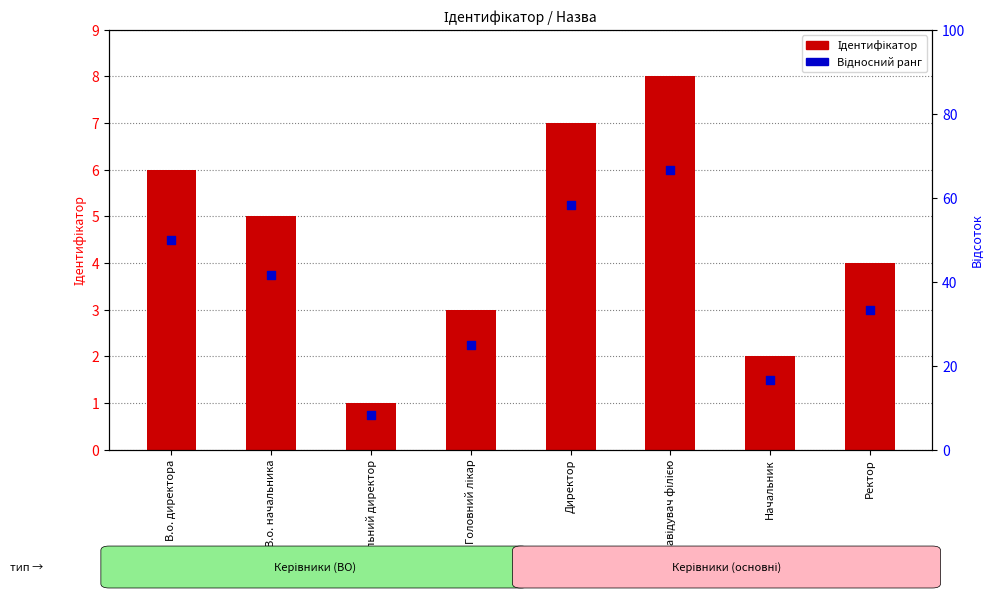

Is the value of Ідентифікатор at Завідувач філією greater than the value of Відносний ранг at Ректор?

Yes